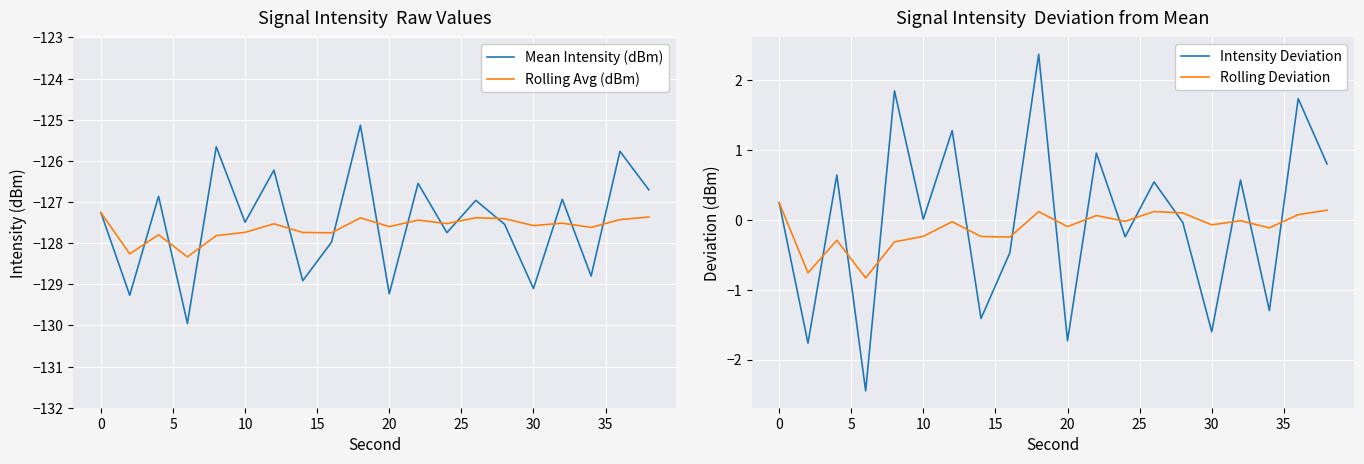

Which series has the largest total across all categories?

Intensity Deviation